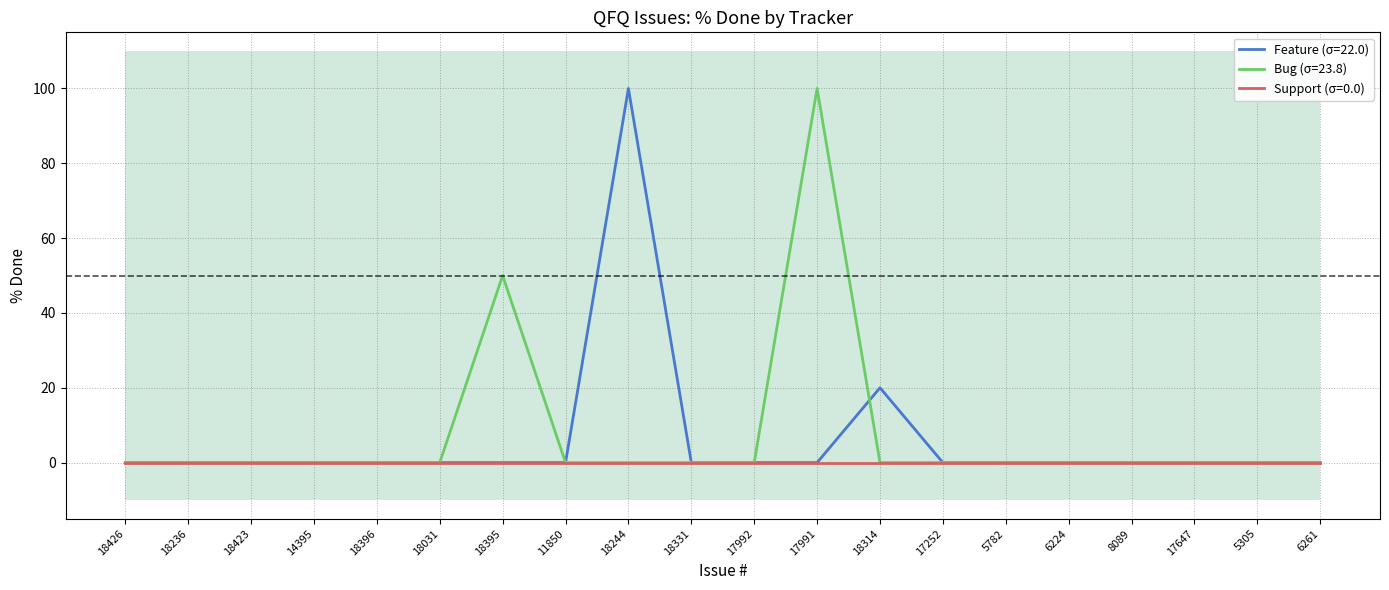

What position from the left is 17991?

12